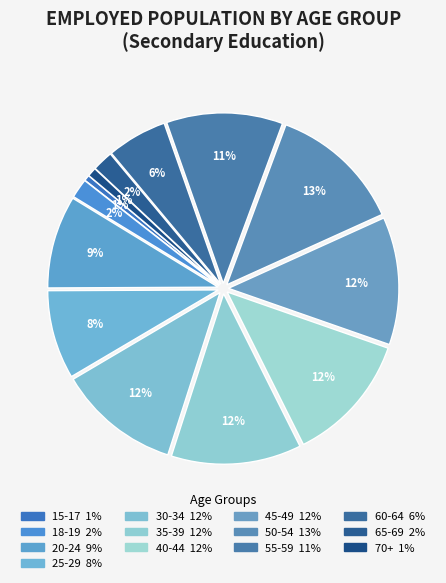

How many slices are in this pie chart?

13